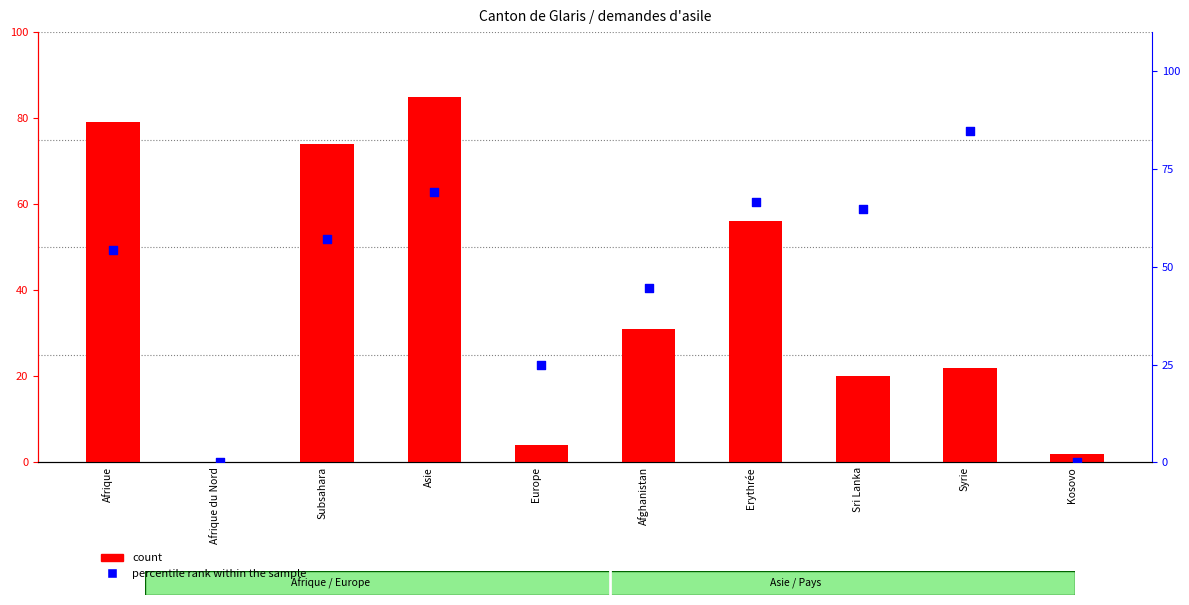

Which series contains the highest Y value?

count